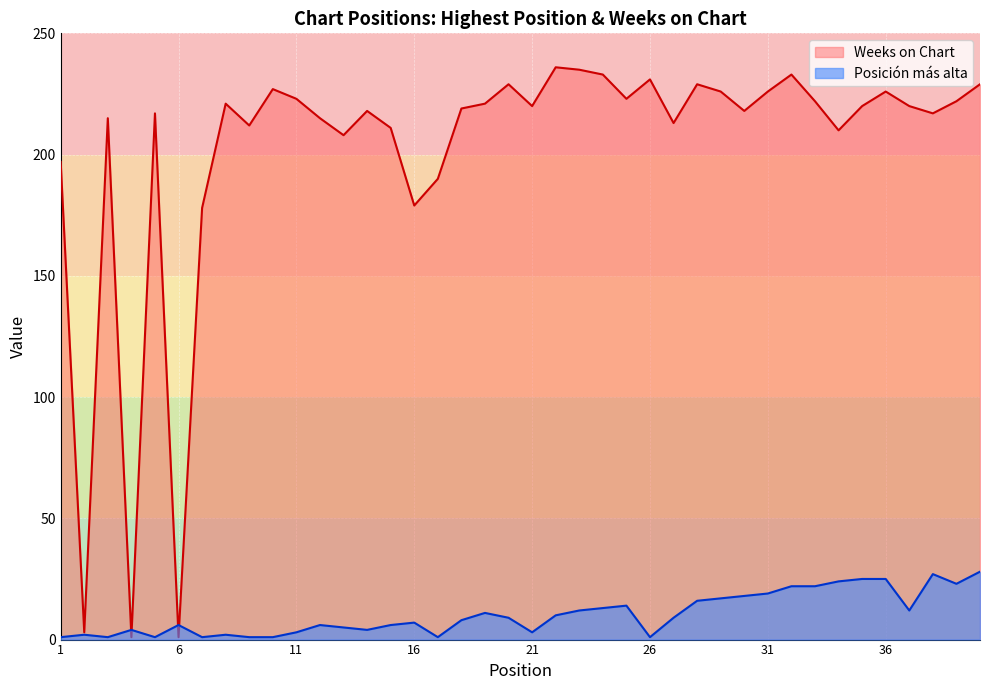

At 5, list the series in order from largest to smallest.

Weeks on Chart, Posición más alta